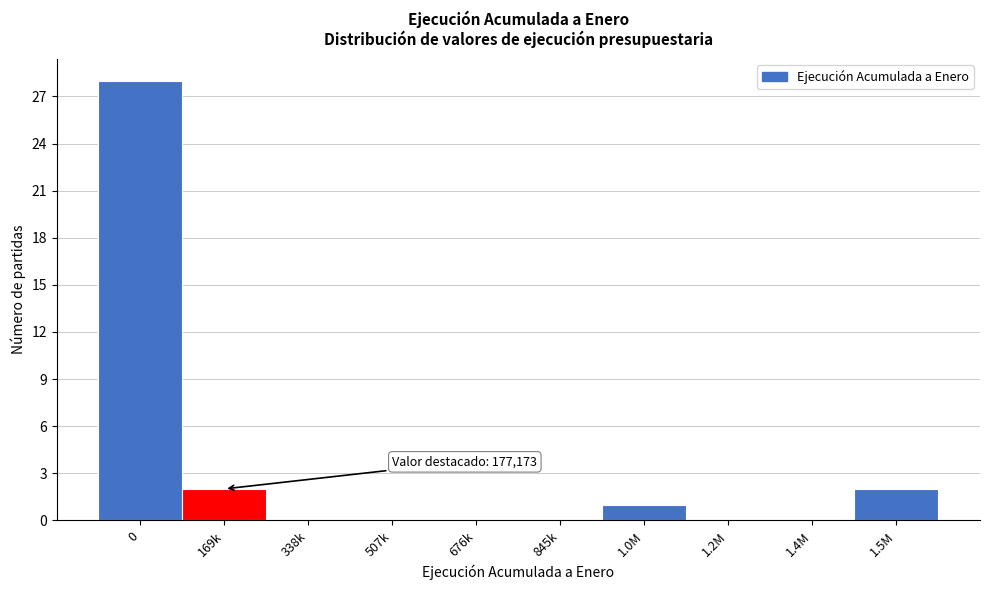

Reading left to right, transcribe all the data shown in this chart.

0=28	169k=2	338k=0	507k=0	676k=0	845k=0	1.0M=1	1.2M=0	1.4M=0	1.5M=2